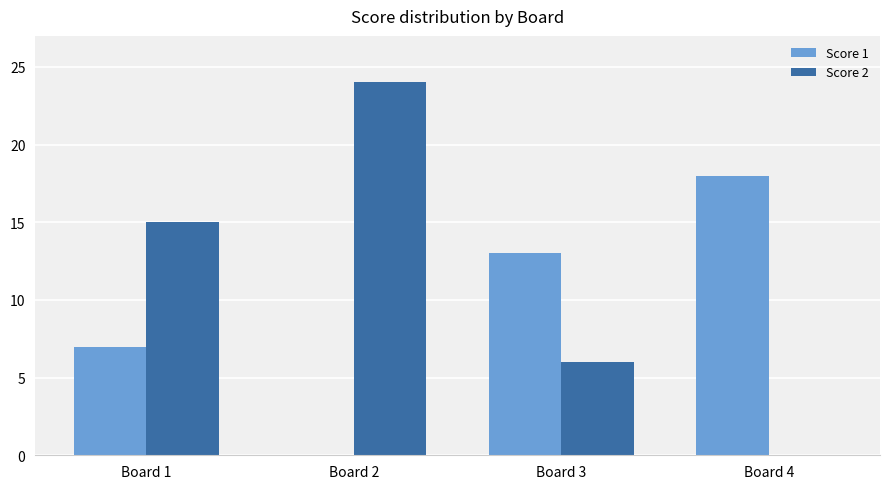

What is the average value of the Score 1 series?

10